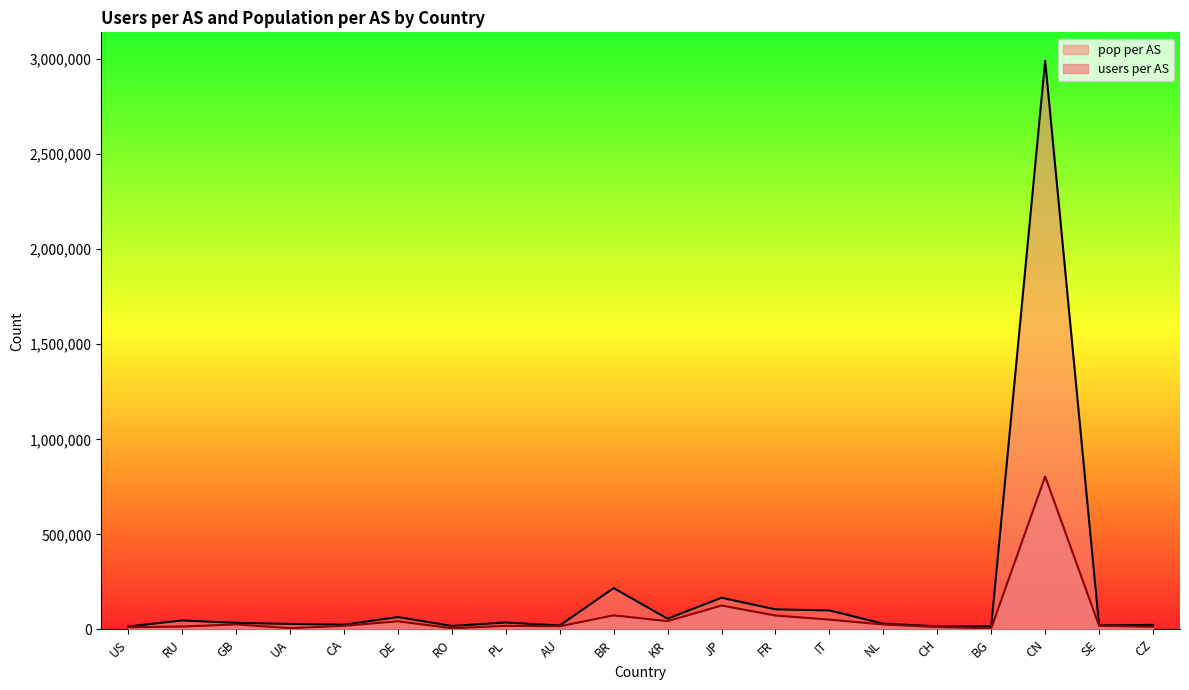

What is the difference between the maximum and minimum values in the users per AS series?

798806